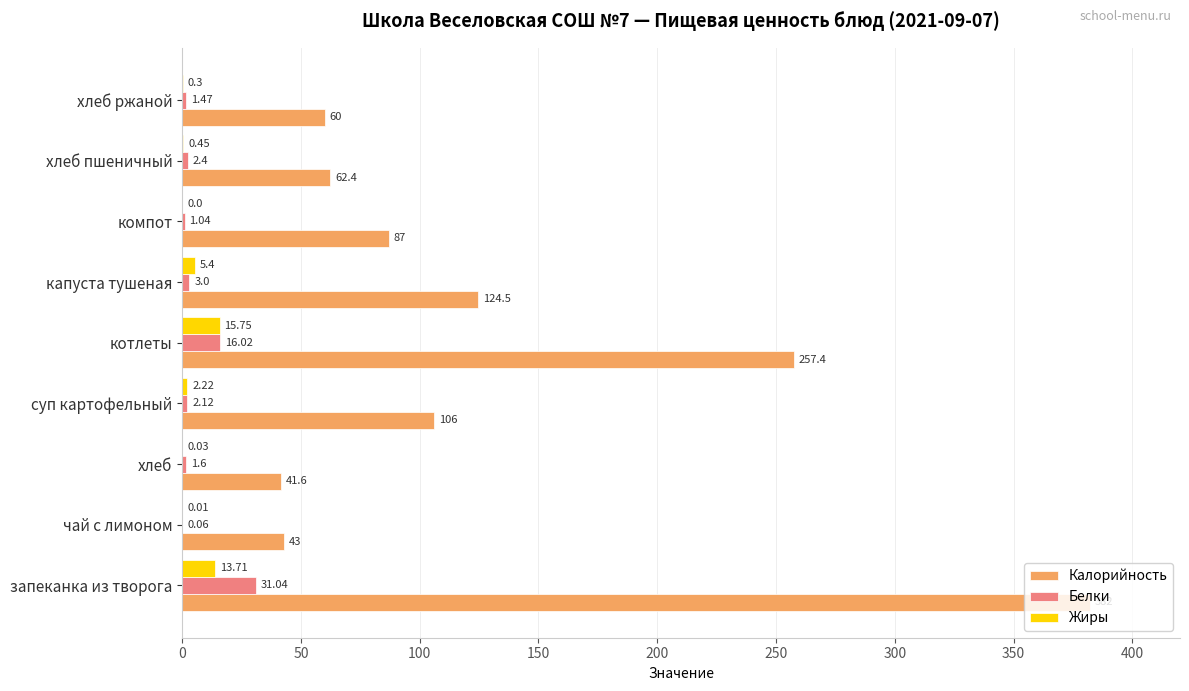

At which label does Жиры reach its peak?

котлеты